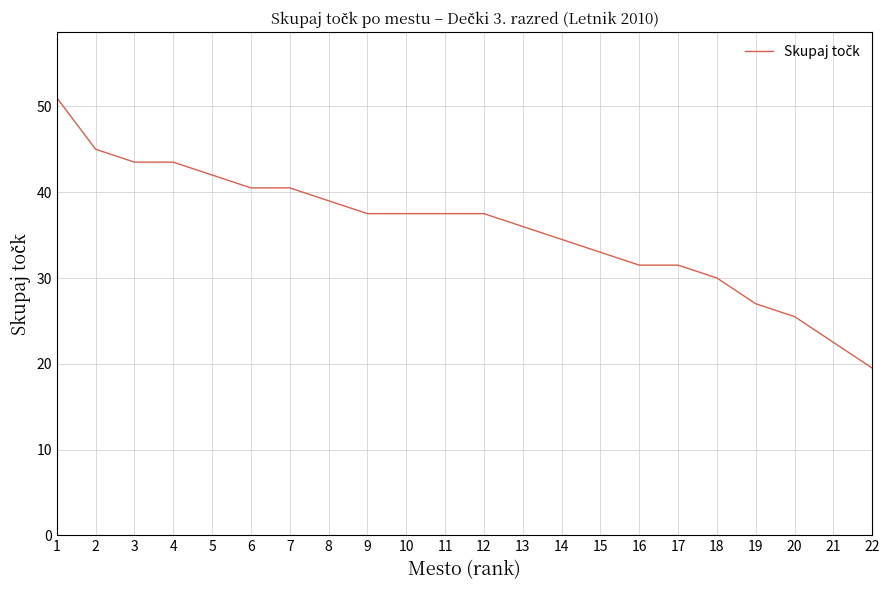

Reading right to left, list all the values displayed in this chart.

22=19.5	21=22.5	20=25.5	19=27.0	18=30.0	17=31.5	16=31.5	15=33.0	14=34.5	13=36.0	12=37.5	11=37.5	10=37.5	9=37.5	8=39.0	7=40.5	6=40.5	5=42.0	4=43.5	3=43.5	2=45.0	1=51.0